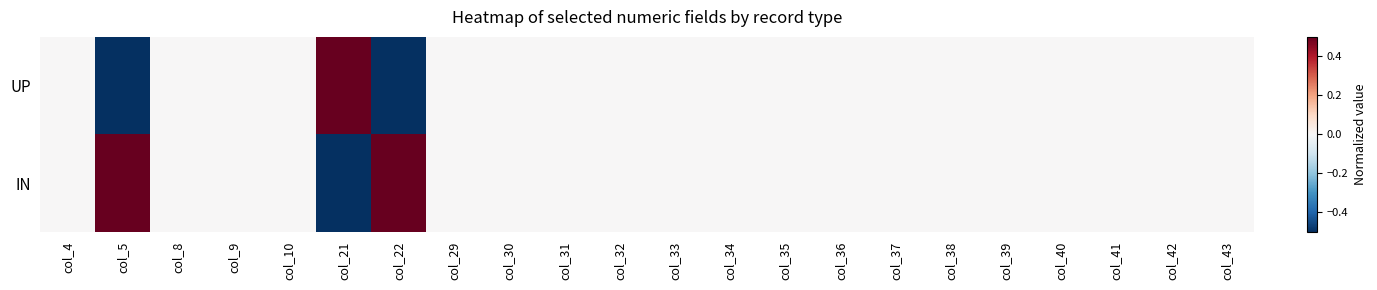

At how many categories does at least one series exceed 0?

3